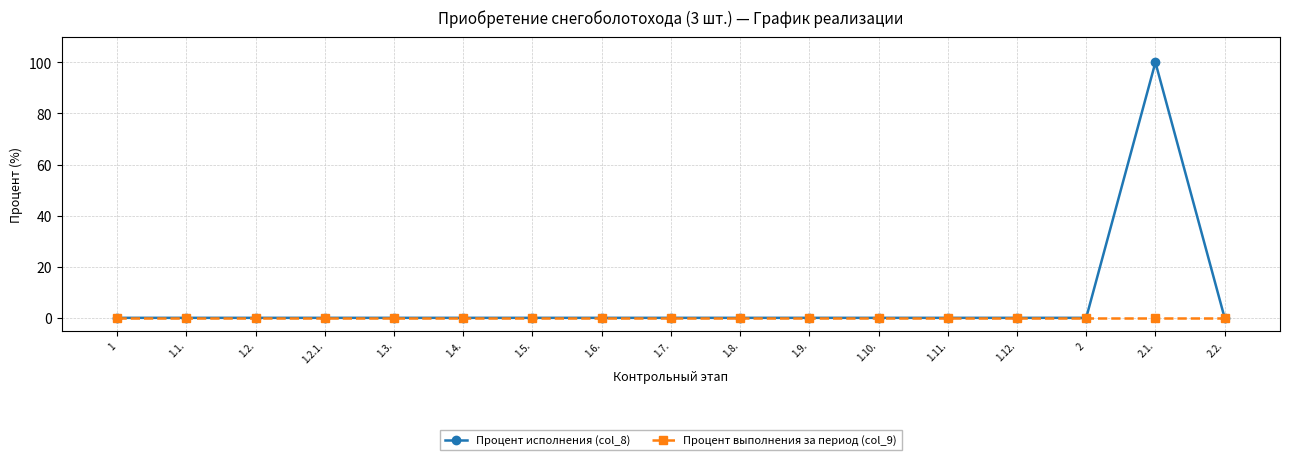

Reading left to right, list all the values displayed in this chart.

Процент исполнения (col_8): 1=0	1.1.=0	1.2.=0	1.2.1.=0	1.3.=0	1.4.=0	1.5.=0	1.6.=0	1.7.=0	1.8.=0	1.9.=0	1.10.=0	1.11.=0	1.12.=0	2=0	2.1.=100	2.2.=0
Процент выполнения за период (col_9): 1=0	1.1.=0	1.2.=0	1.2.1.=0	1.3.=0	1.4.=0	1.5.=0	1.6.=0	1.7.=0	1.8.=0	1.9.=0	1.10.=0	1.11.=0	1.12.=0	2=0	2.1.=0	2.2.=0